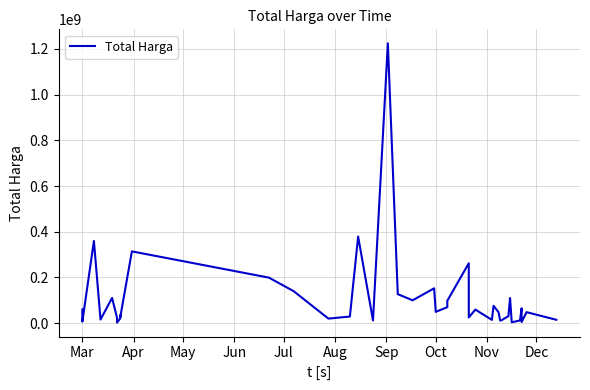

At which label does the data first exceed 48140000?

Mar